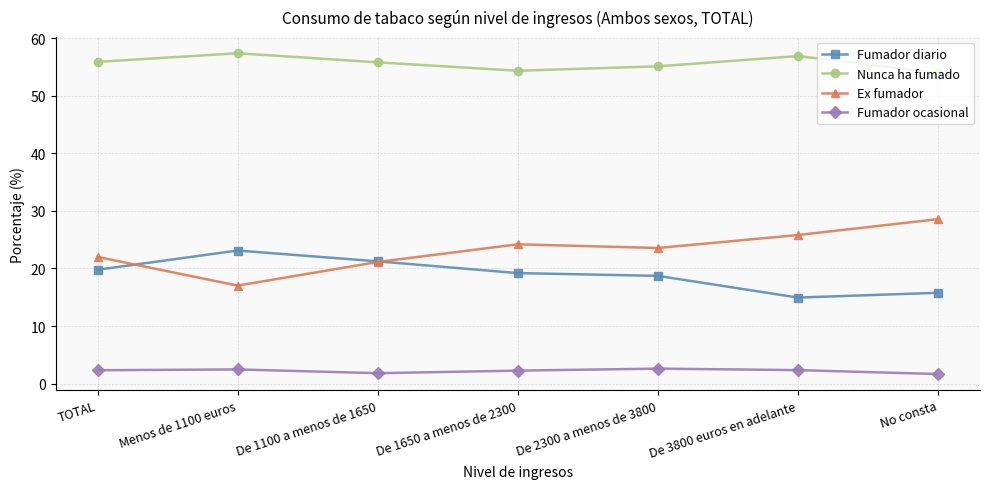

What value does the Fumador ocasional series have at Menos de 1100 euros?

2.5